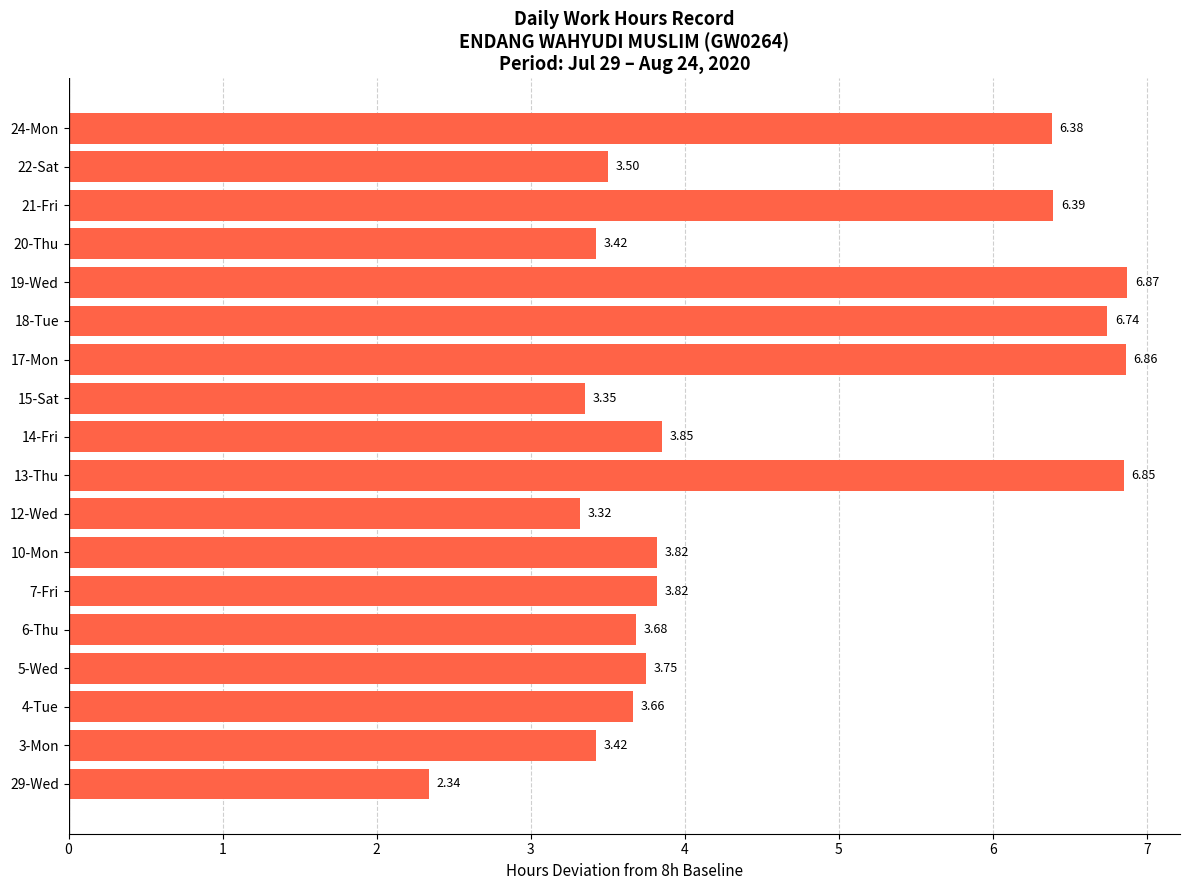

Does the chart contain any negative values?

No